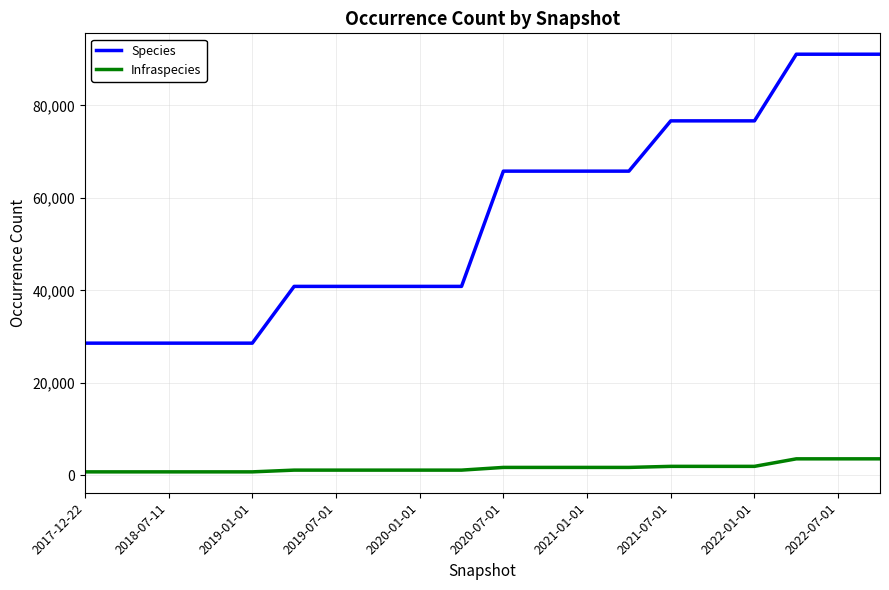

How many lines are shown in the chart?

2